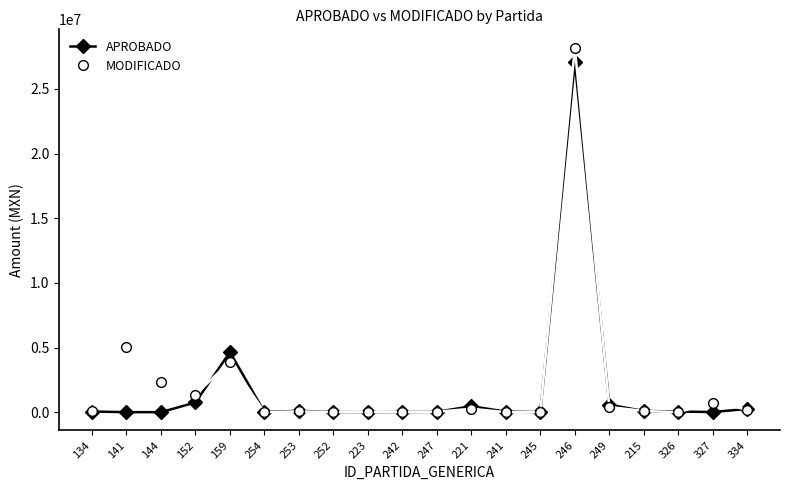

At which category is the sum across all series the highest?

246